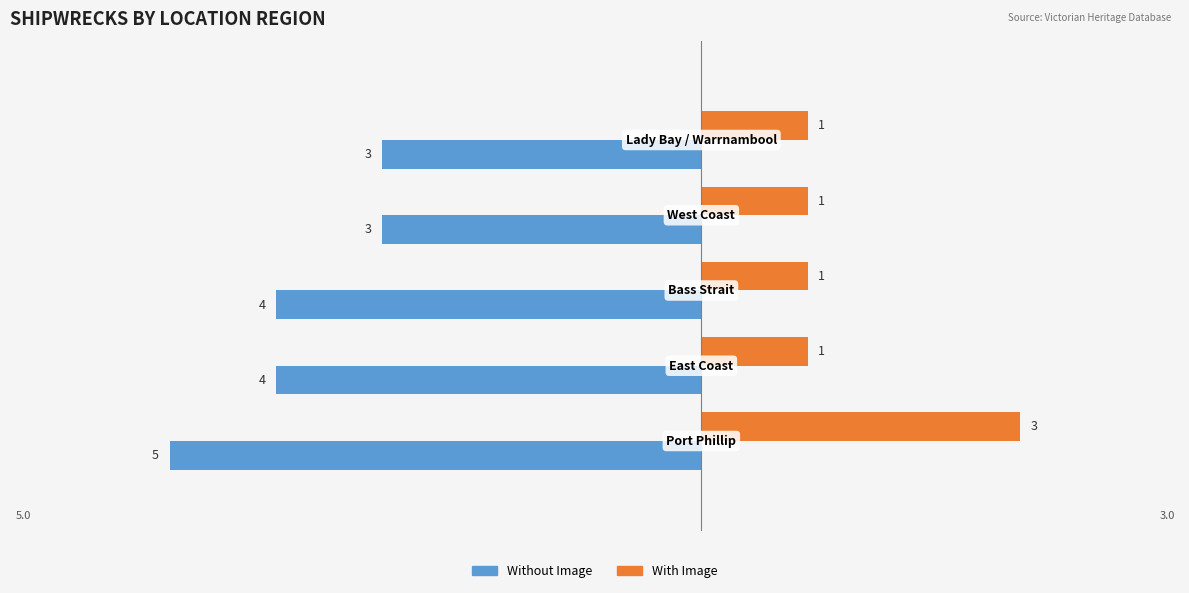

How many data points in With Image are above 1?

1